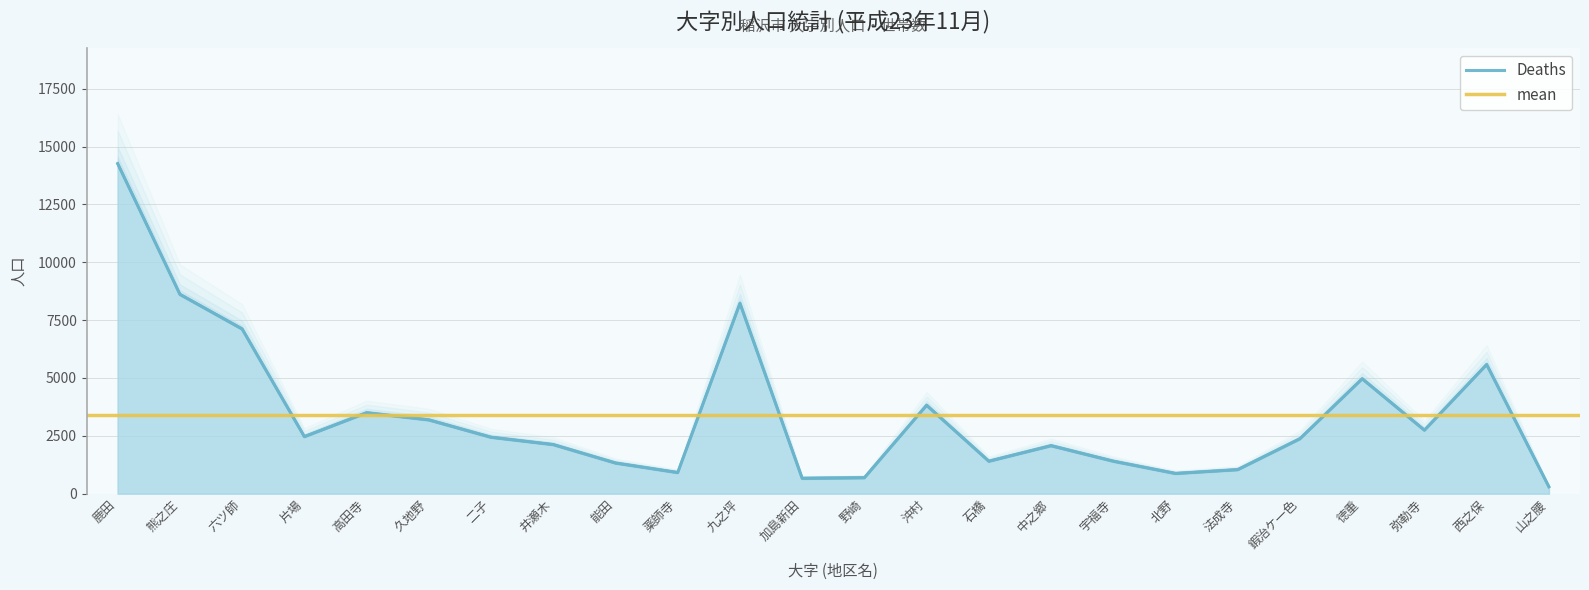

At how many categories does at least one series exceed 11911?

1